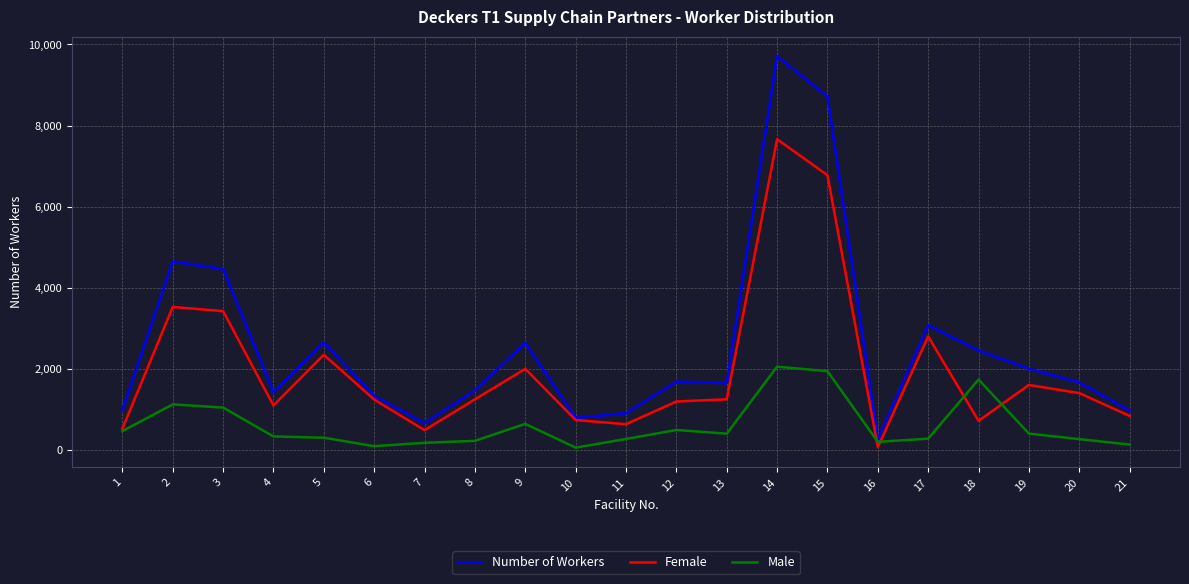

The value of Number of Workers at 12 is 2898. True or false?

False